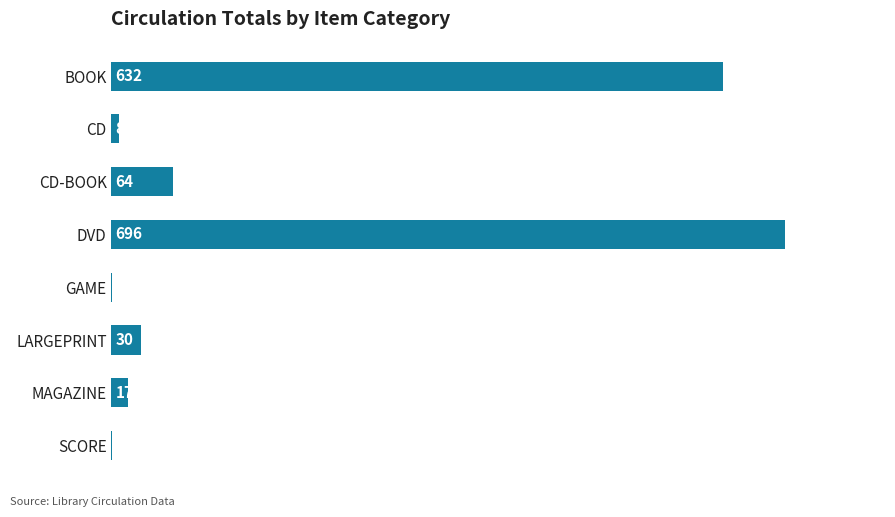

What is the ratio of the value at DVD to the value at BOOK?

1.1